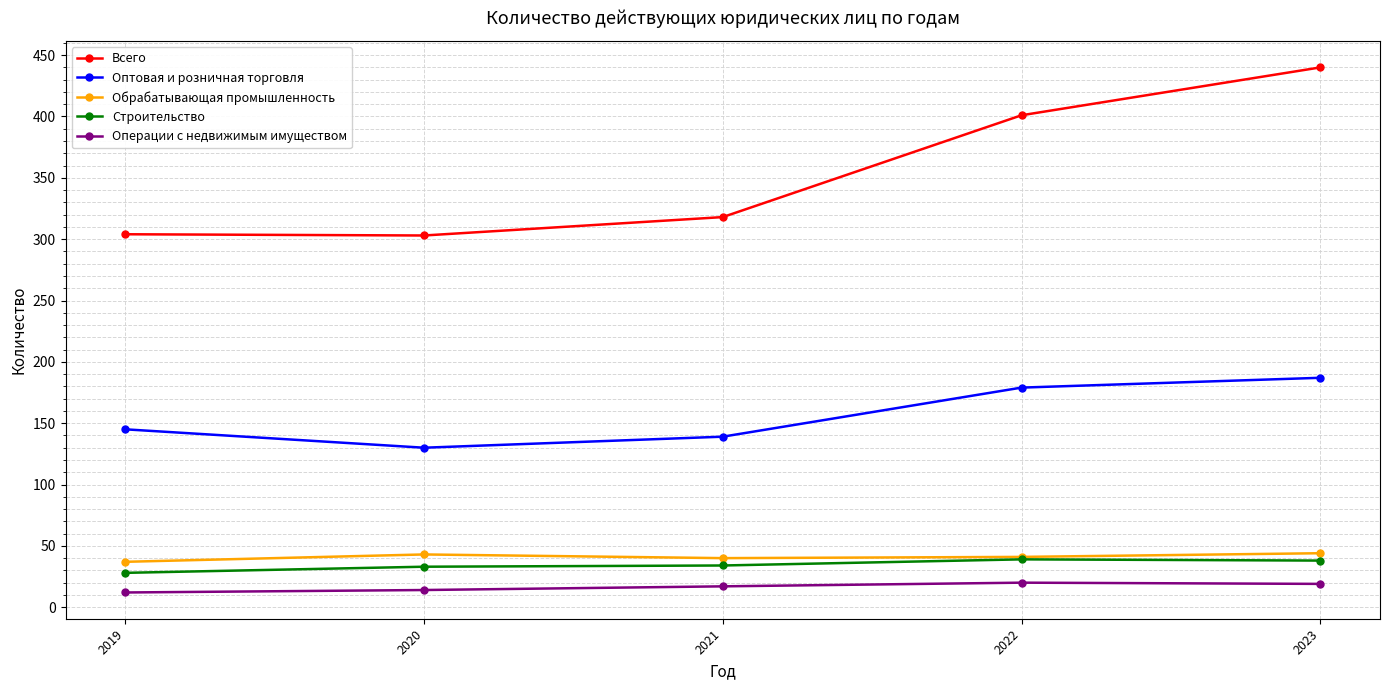

Between 2021 and 2023, which series saw the biggest shift?

Всего